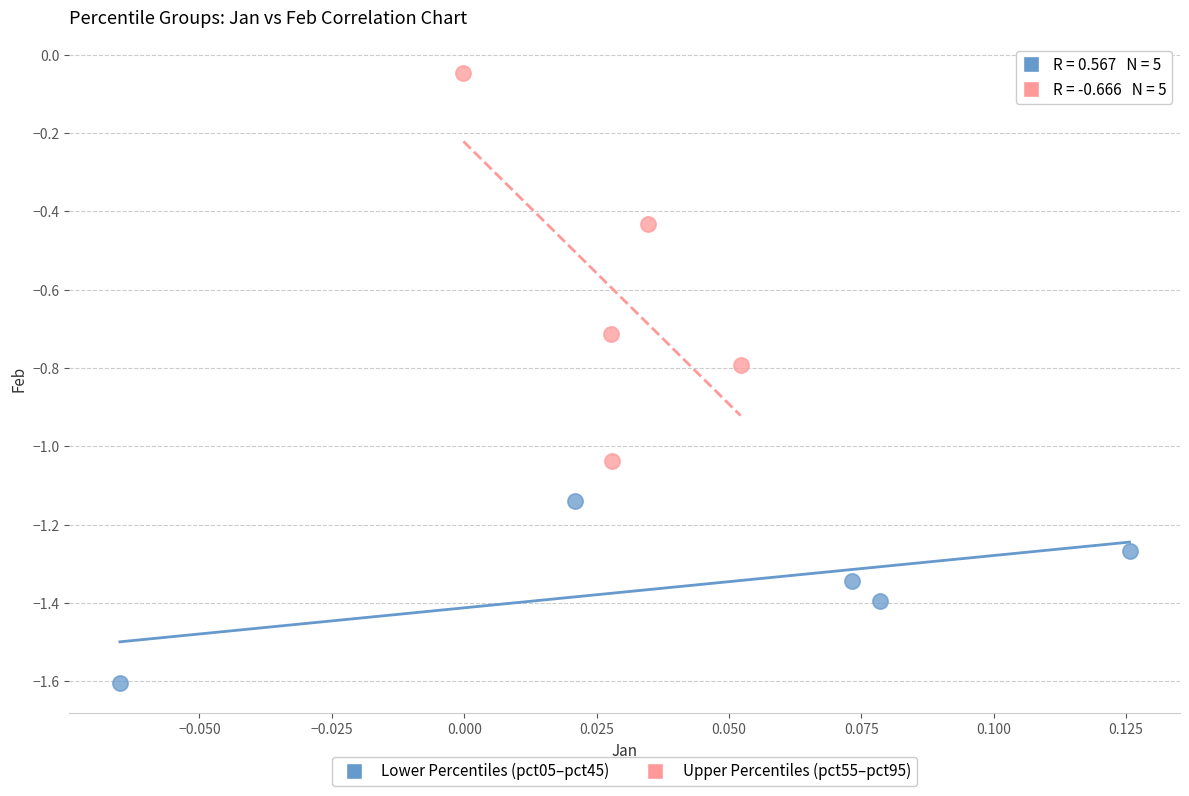

Which series has the widest spread of Y values?

Upper Percentiles (pct55–pct95)